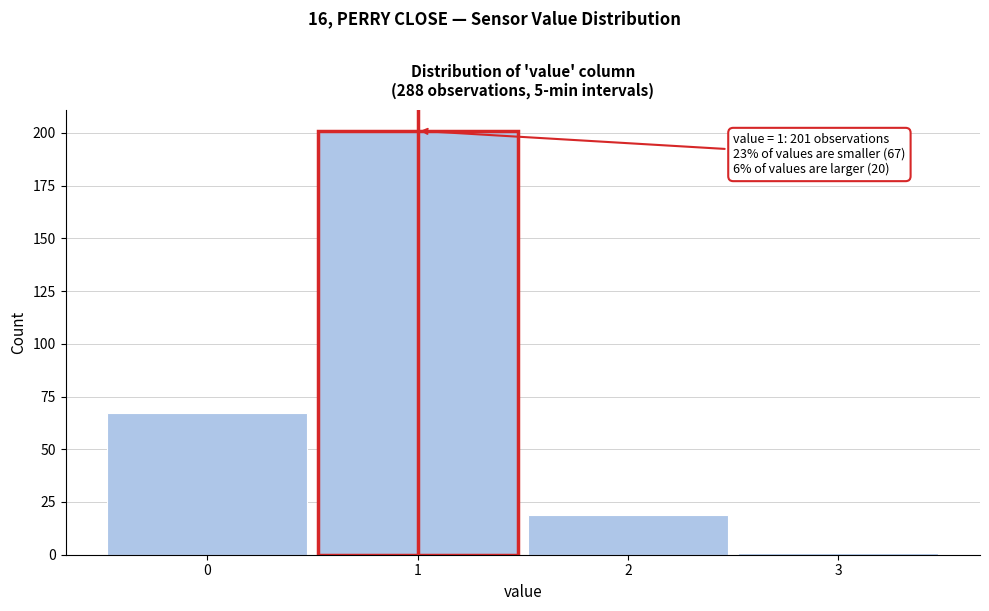

Which range on the x-axis has the tallest bar?

0.5 to 1.5